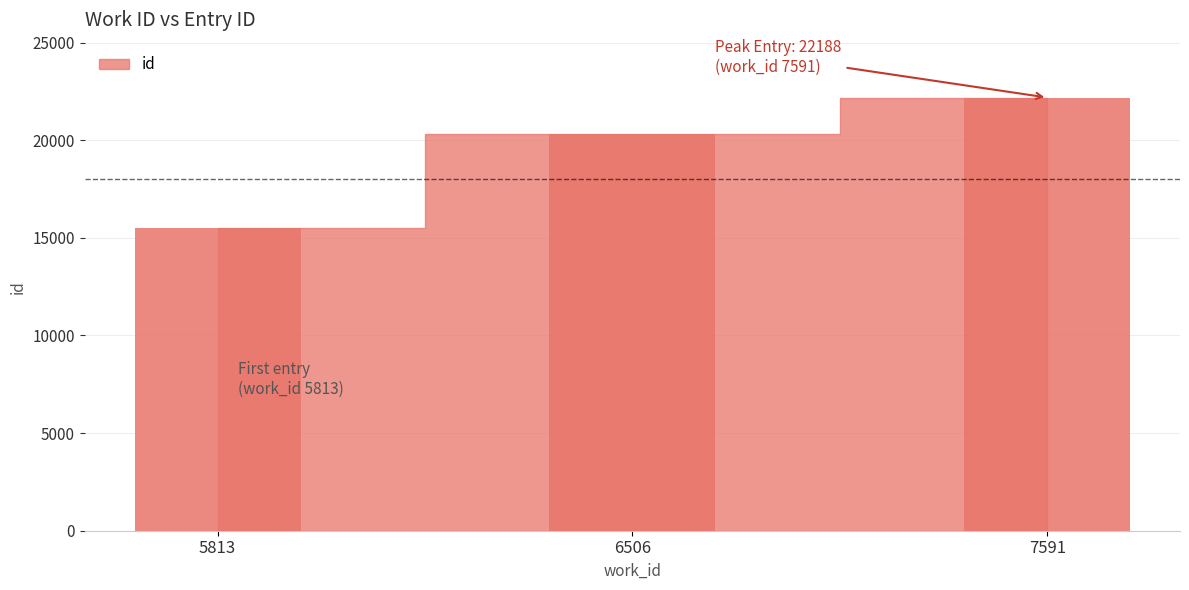

Reading right to left, extract all data points from this chart.

22188	20328	15524